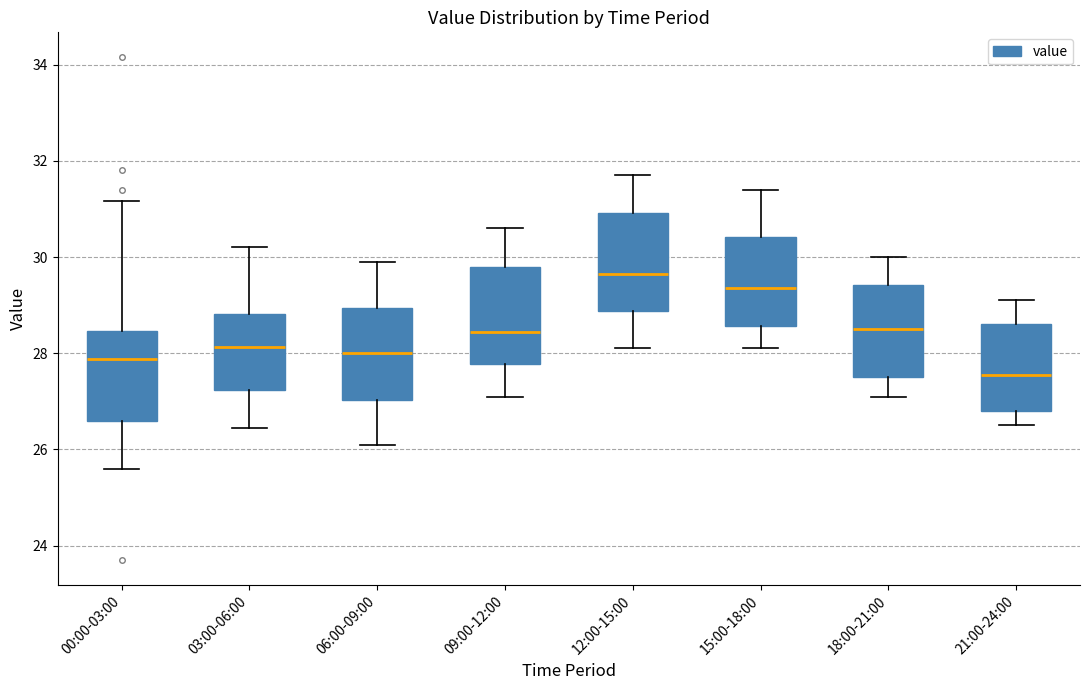

Reading left to right, transcribe this box plot: for each box, give where its median line is, the range the box spans, and where its two whiskers end, as read against the y-axis. The values are not printed on the chart, so give them approximately, as read against the axis.

00:00-03:00: median 27.8, box 26.6 to 28.4, whiskers 25.6 to 31.2
03:00-06:00: median 28.2, box 27.2 to 28.8, whiskers 26.4 to 30.2
06:00-09:00: median 28.0, box 27.0 to 29.0, whiskers 26.2 to 30.0
09:00-12:00: median 28.4, box 27.8 to 29.8, whiskers 27.2 to 30.6
12:00-15:00: median 29.6, box 28.8 to 31.0, whiskers 28.2 to 31.8
15:00-18:00: median 29.4, box 28.6 to 30.4, whiskers 28.2 to 31.4
18:00-21:00: median 28.6, box 27.6 to 29.4, whiskers 27.2 to 30.0
21:00-24:00: median 27.6, box 26.8 to 28.6, whiskers 26.6 to 29.2